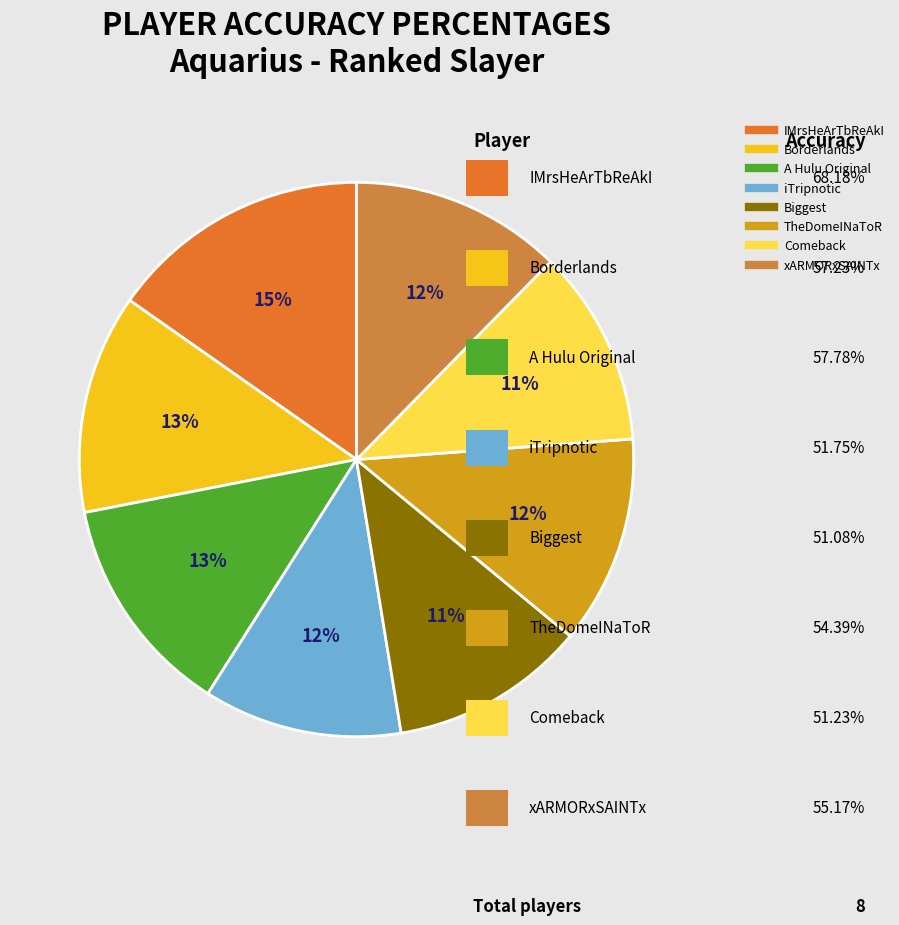

To the nearest percent, what is the average slice percentage?

12%